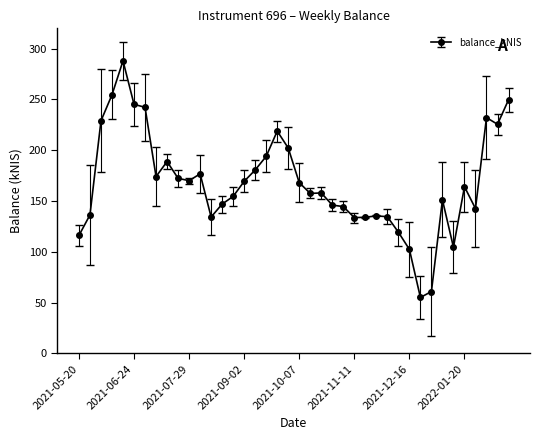

Count the number of data series in this chart.

1